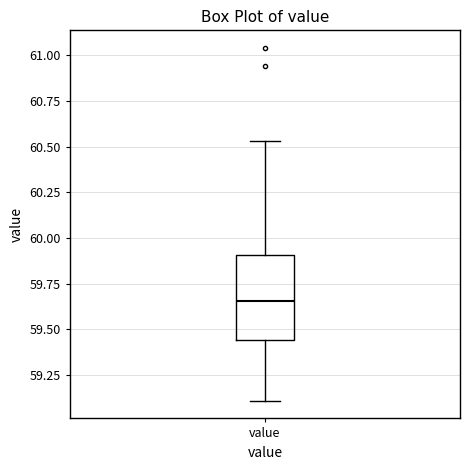

Where does the lower whisker of the box for value end on the y-axis? The values are not printed on the chart, so give them approximately, as read against the axis.

59.10